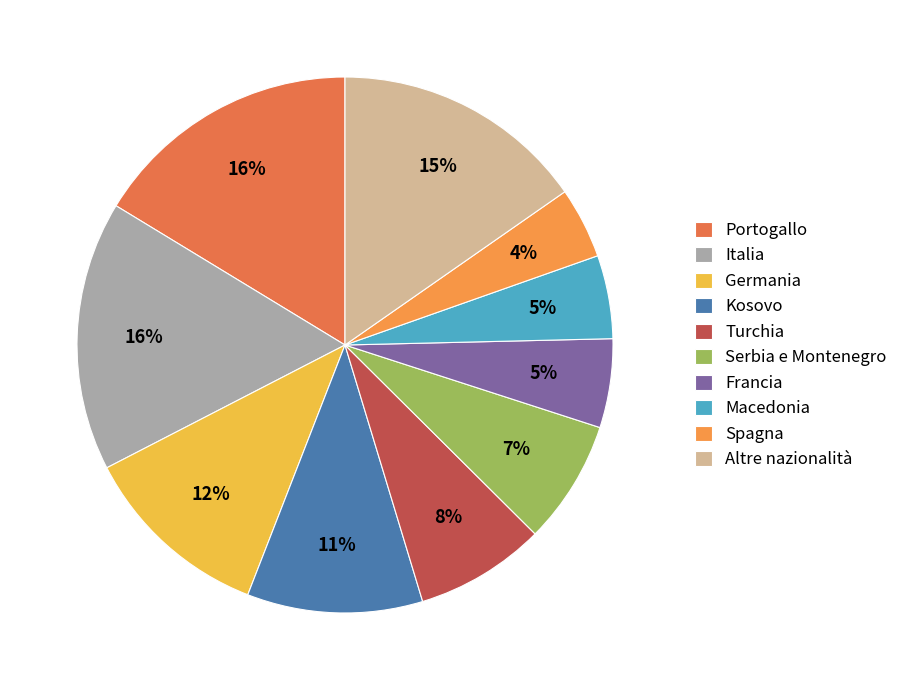

How many slices are in this pie chart?

10